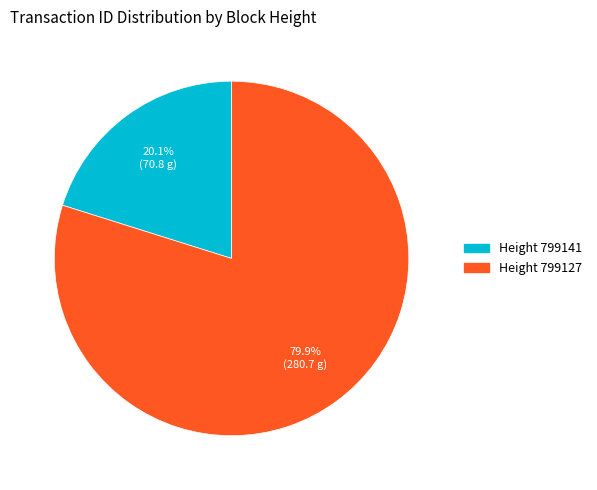

Which has a higher value, Height 799141 or Height 799127?

Height 799127